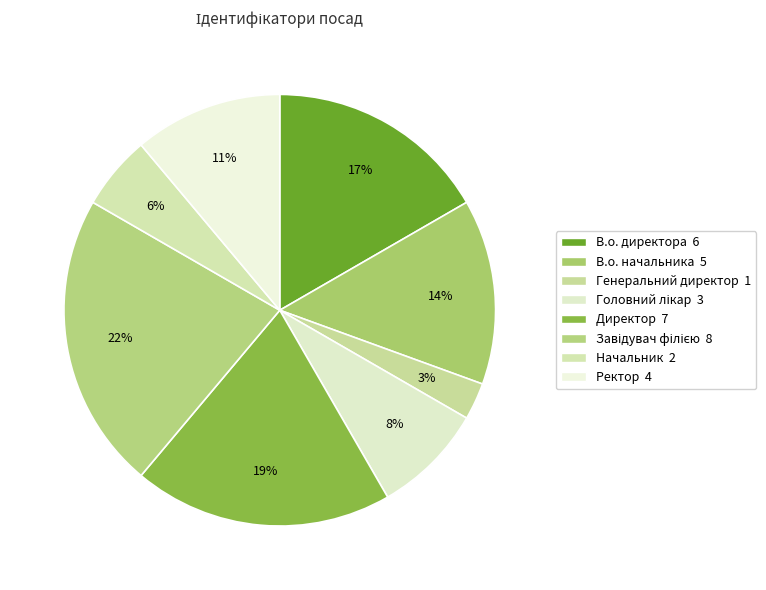

How many segments does this pie chart have?

8